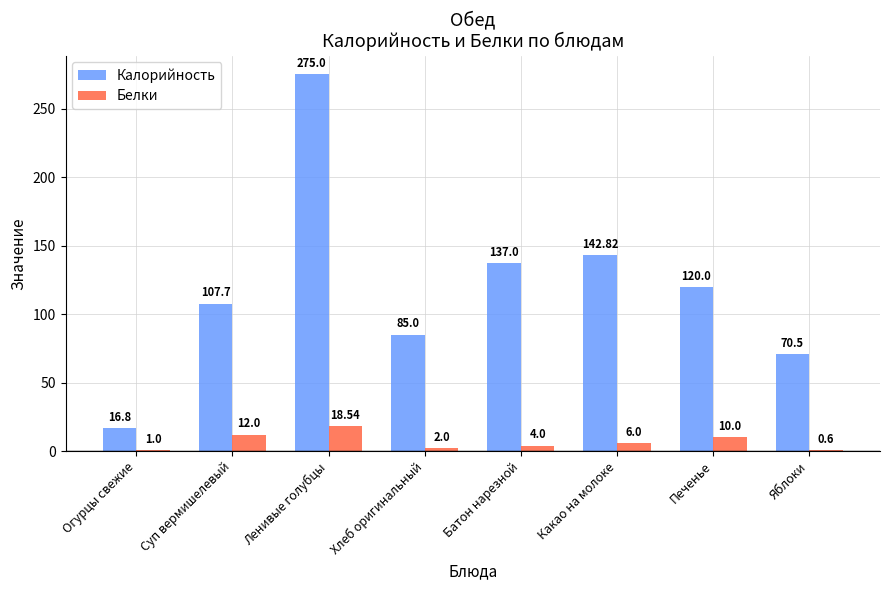

What is the sum of the Калорийность values at Суп вермишелевый and Какао на молоке?

250.5